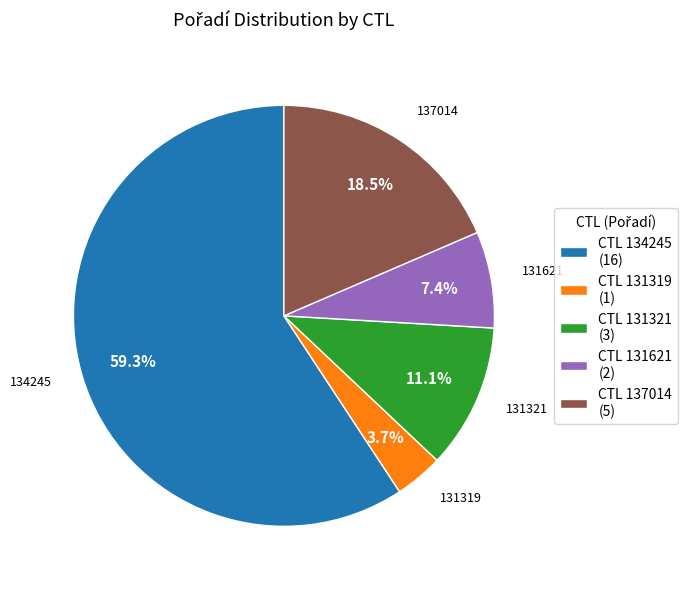

Between CTL 131319 (1) and CTL 137014 (5), which is larger?

CTL 137014 (5)